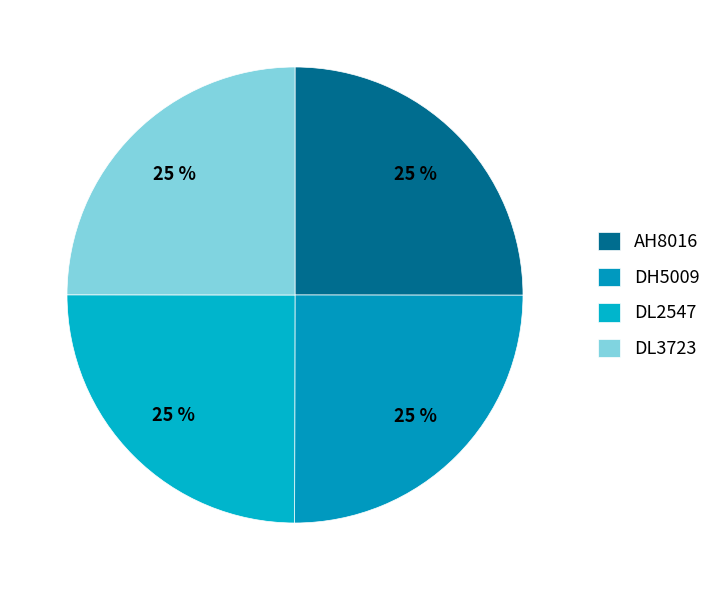

How many segments does this pie chart have?

4